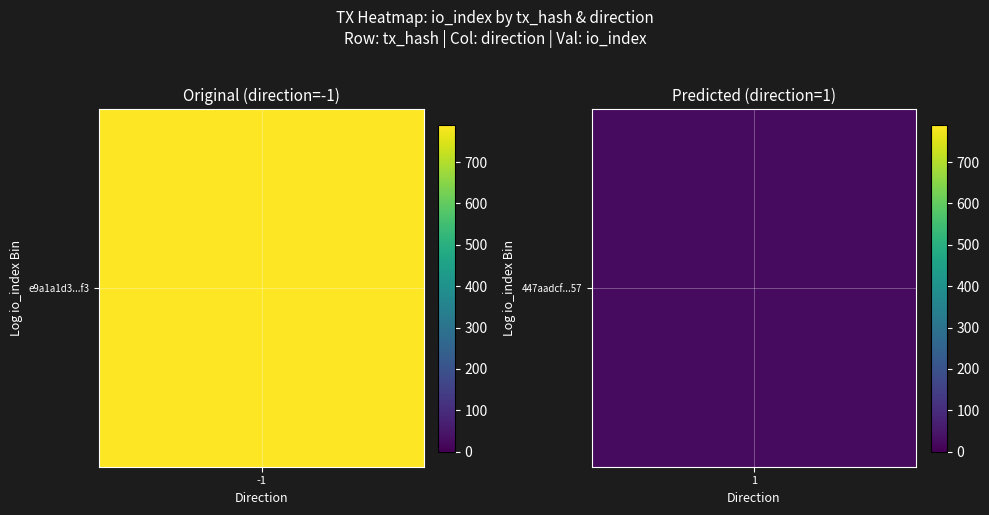

List the series in order of their overall mean, lowest first.

447aadcf7095e3d210addd1565e7c9a9e2c6057, e9a1a1d3a0d93a11a8664221cef2d724c3b91f3